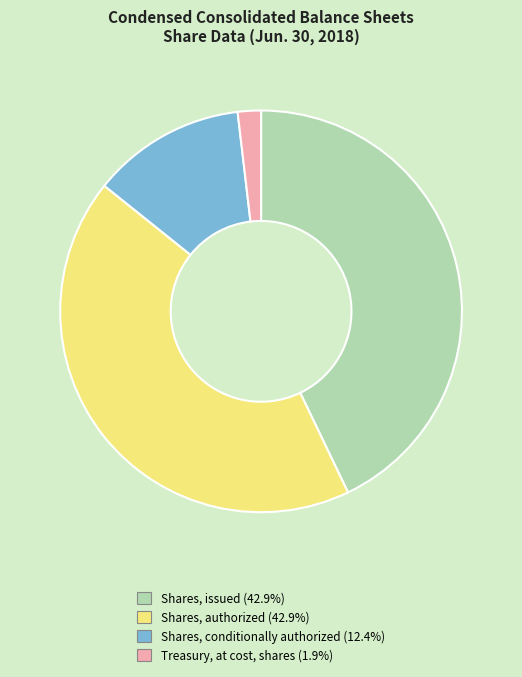

Combined, do Shares, conditionally authorized and Treasury, at cost, shares account for over 50%?

No